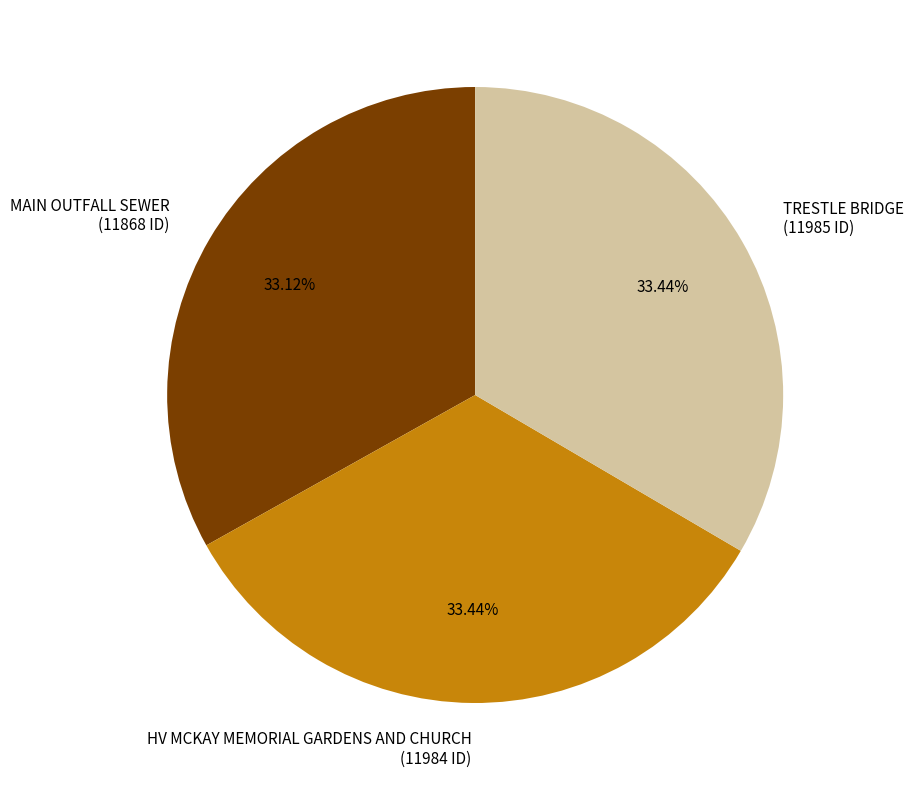

Is there a majority slice in this chart?

No